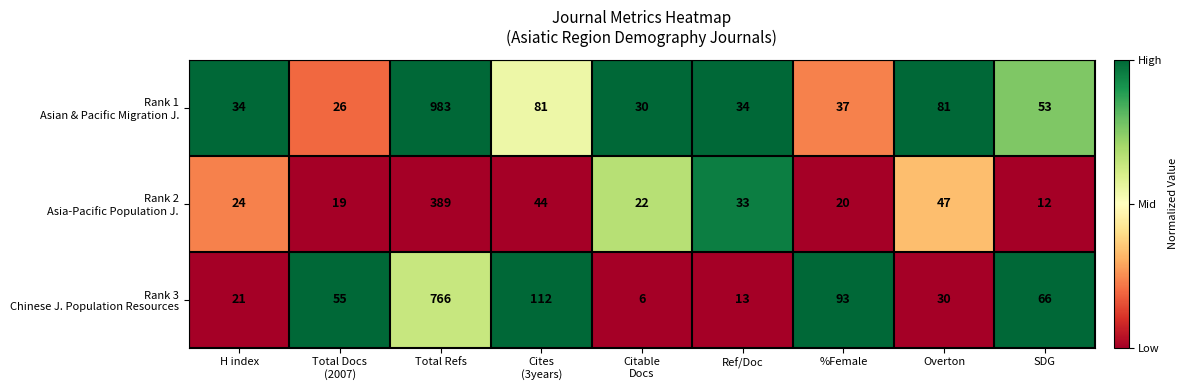

At which category is the sum across all series the highest?

Total Refs